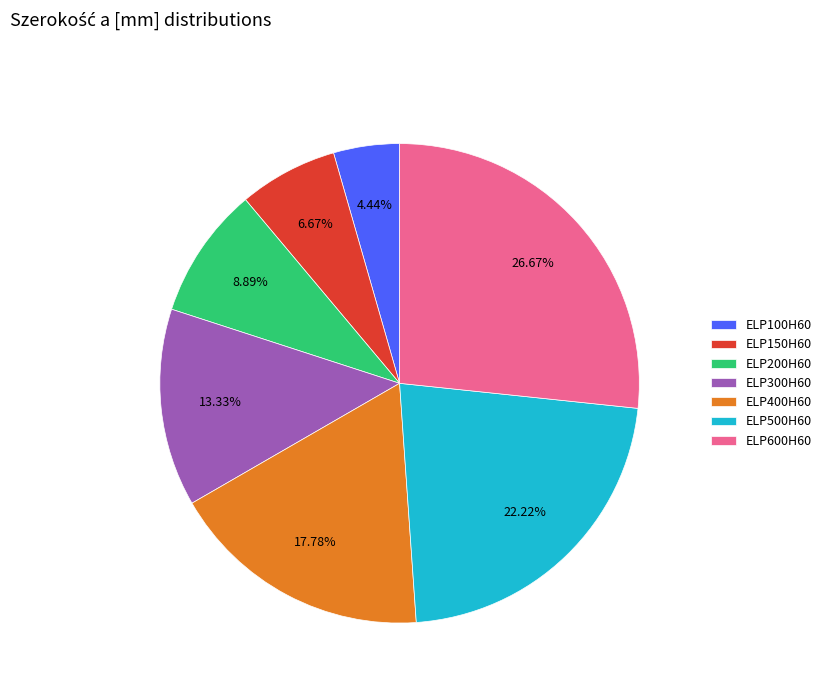

To the nearest percent, what portion does ELP100H60 represent?

4%